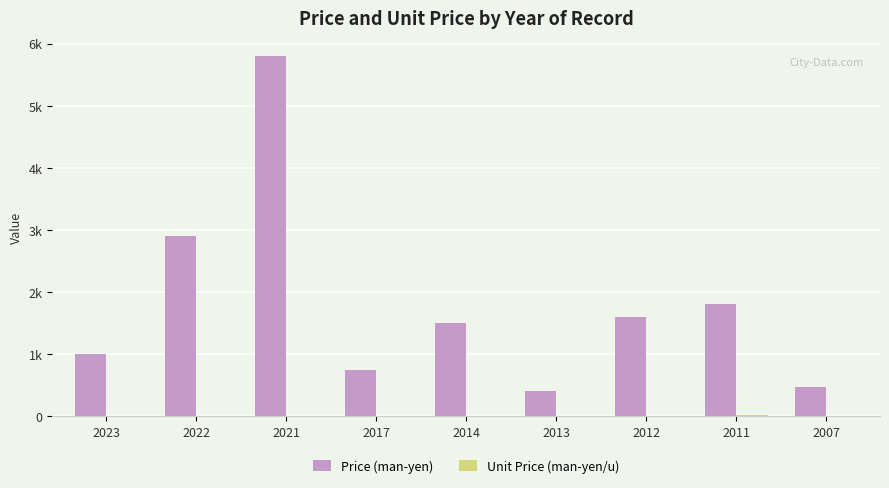

True or false: Unit Price (man-yen/u) has a value of 2.5 at 2021.

False